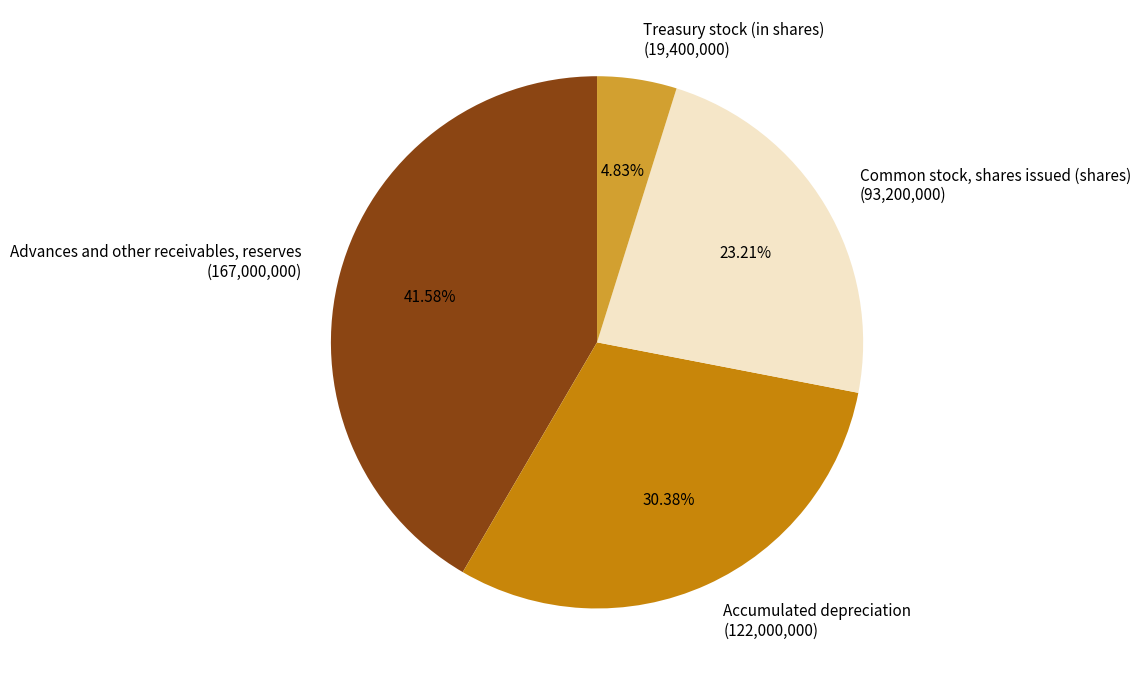

Which category has the smallest portion of the pie?

Treasury stock (in shares)